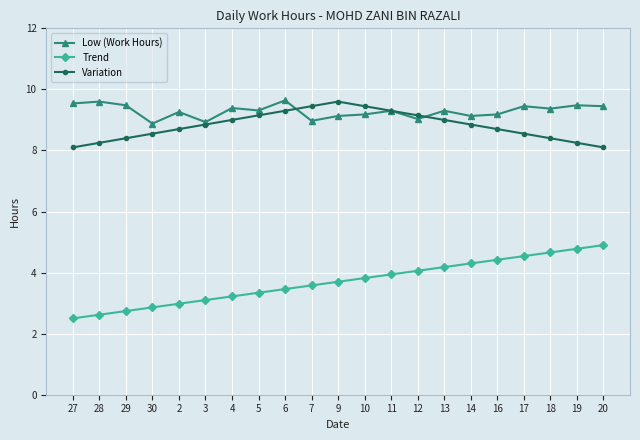

What is the value of the Trend point at the 16th from the left?

4.3